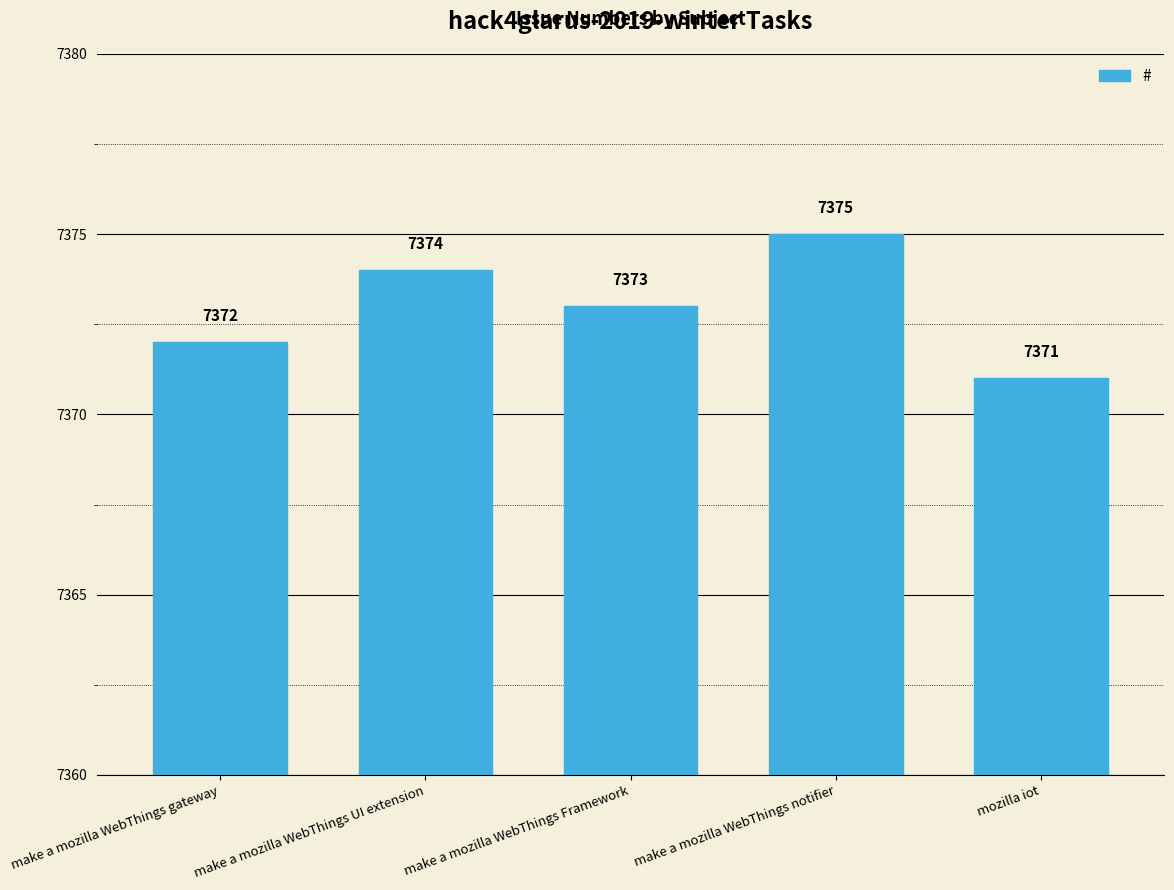

Count the number of categories in the chart.

5